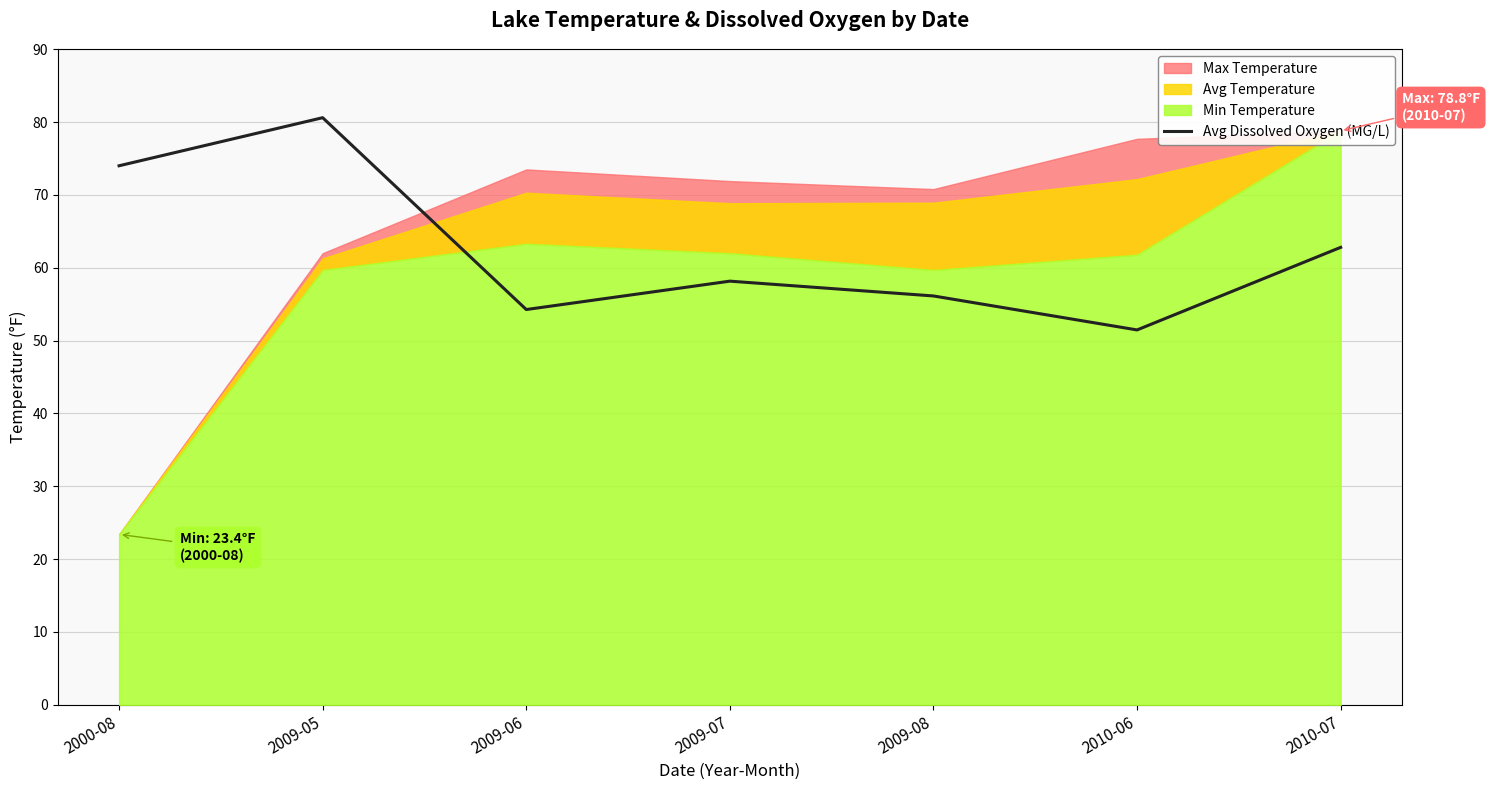

What value does the data have at 2009-06?

54.3